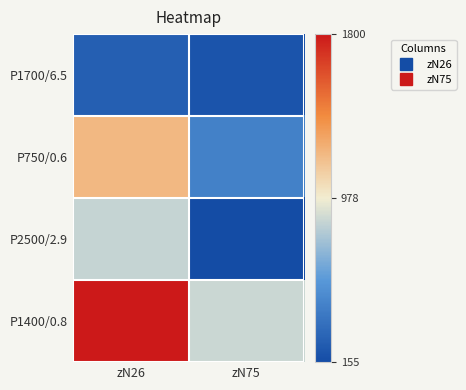

What is the smallest value displayed?

155